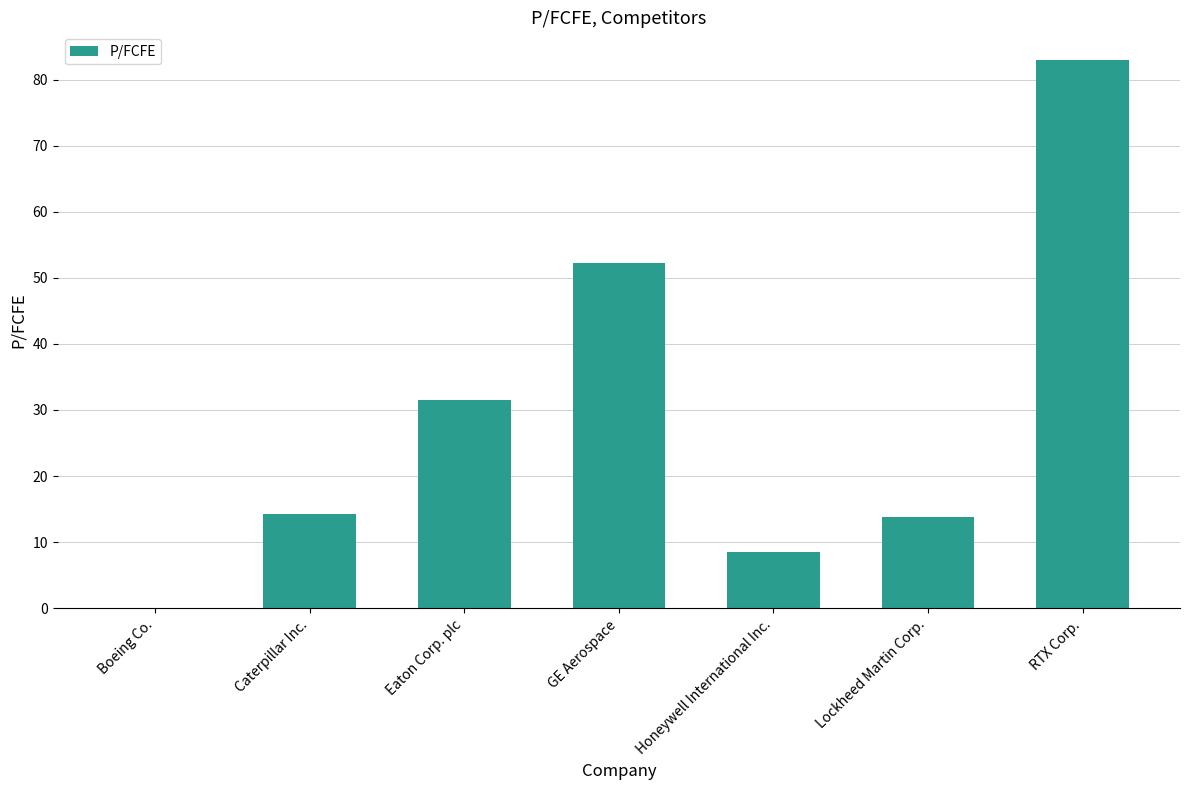

What is the greatest value displayed?

83.0